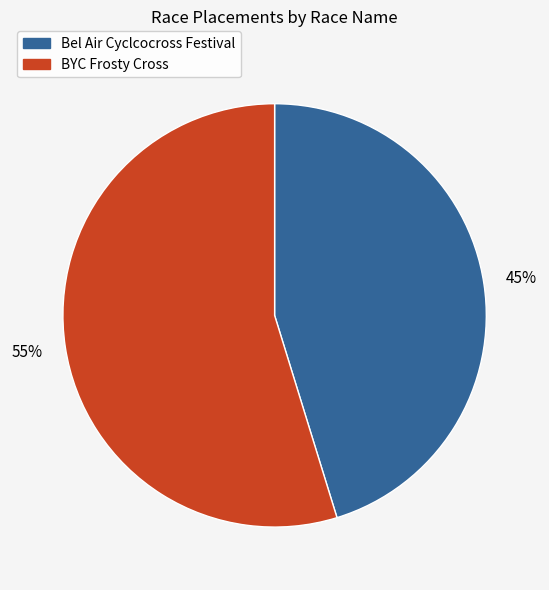

How many segments does this pie chart have?

2